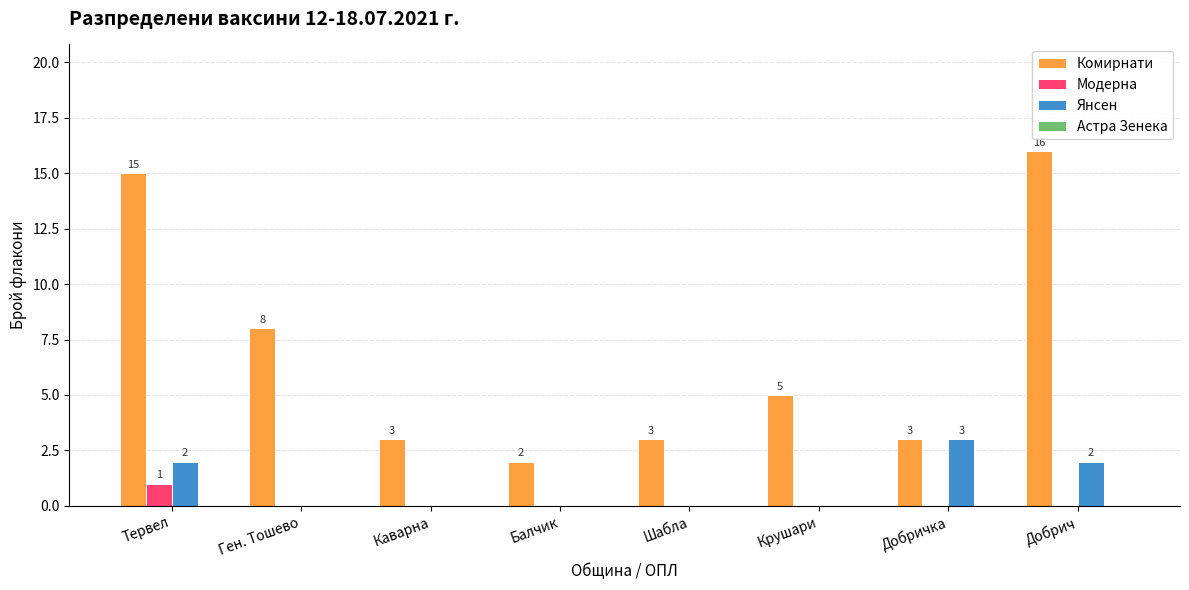

Which series has the largest total across all categories?

Комирнати